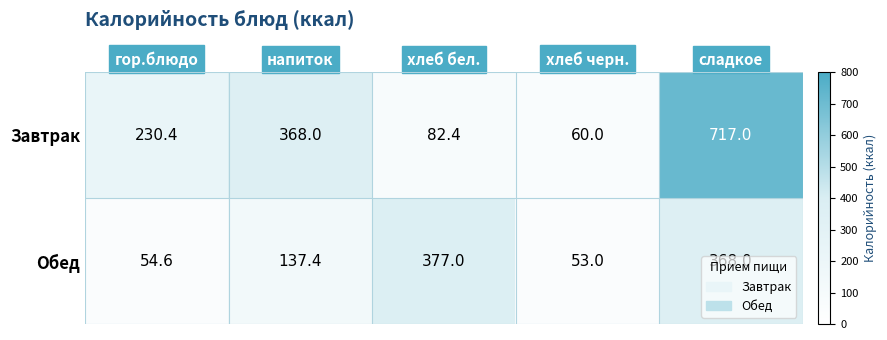

Which series has the widest spread of values?

Завтрак